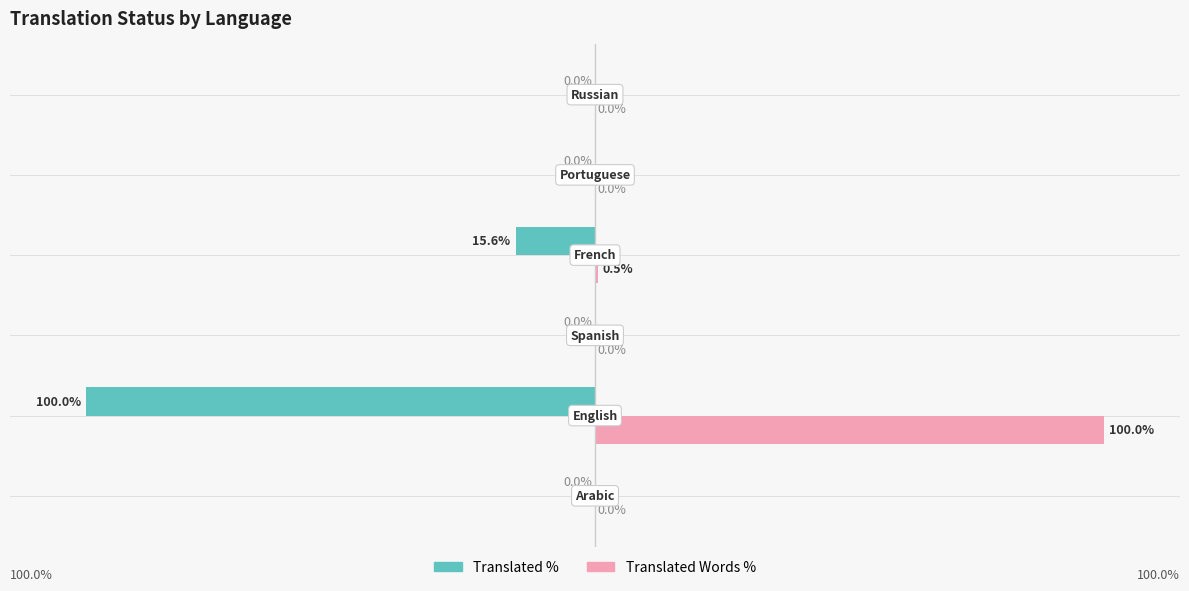

What are all the series names shown in the legend?

Translated %, Translated Words %